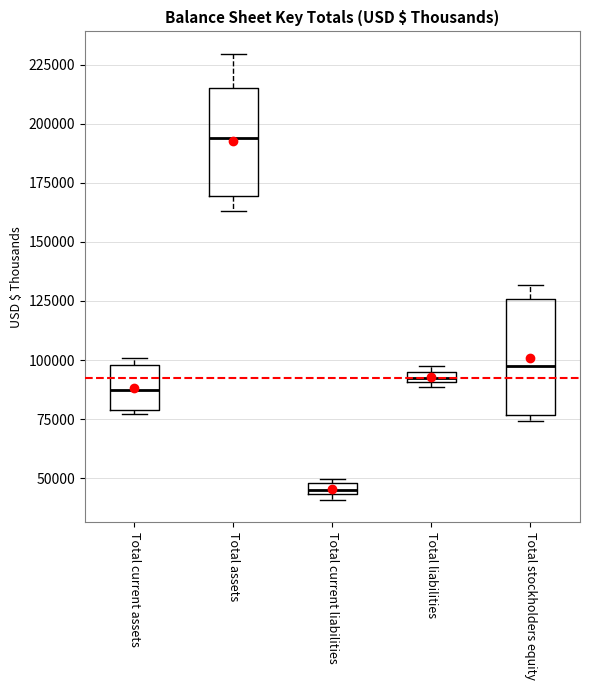

Where does the upper whisker of the box for Total assets end on the y-axis? The values are not printed on the chart, so give them approximately, as read against the axis.

230000